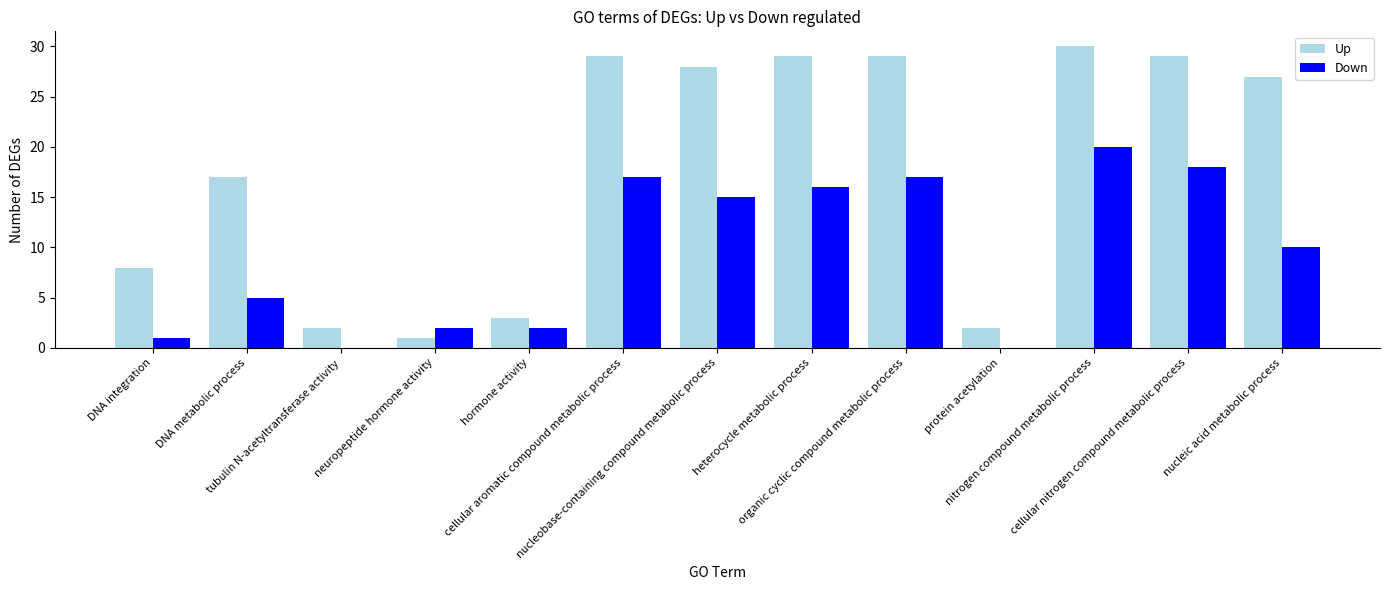

Reading left to right, list all the values displayed in this chart.

Up: 8	17	2	1	3	29	28	29	29	2	30	29	27
Down: 1	5	0	2	2	17	15	16	17	0	20	18	10